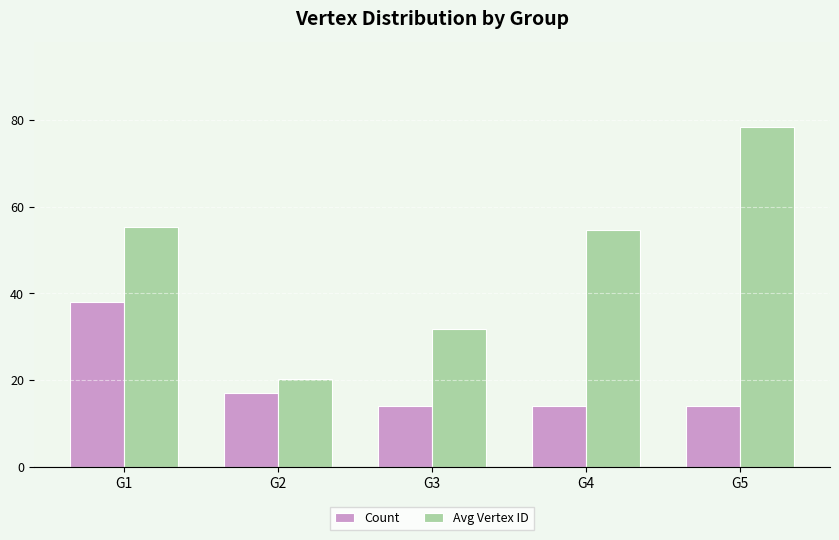

Rank the series by their average value, from highest to lowest.

Avg Vertex ID, Count